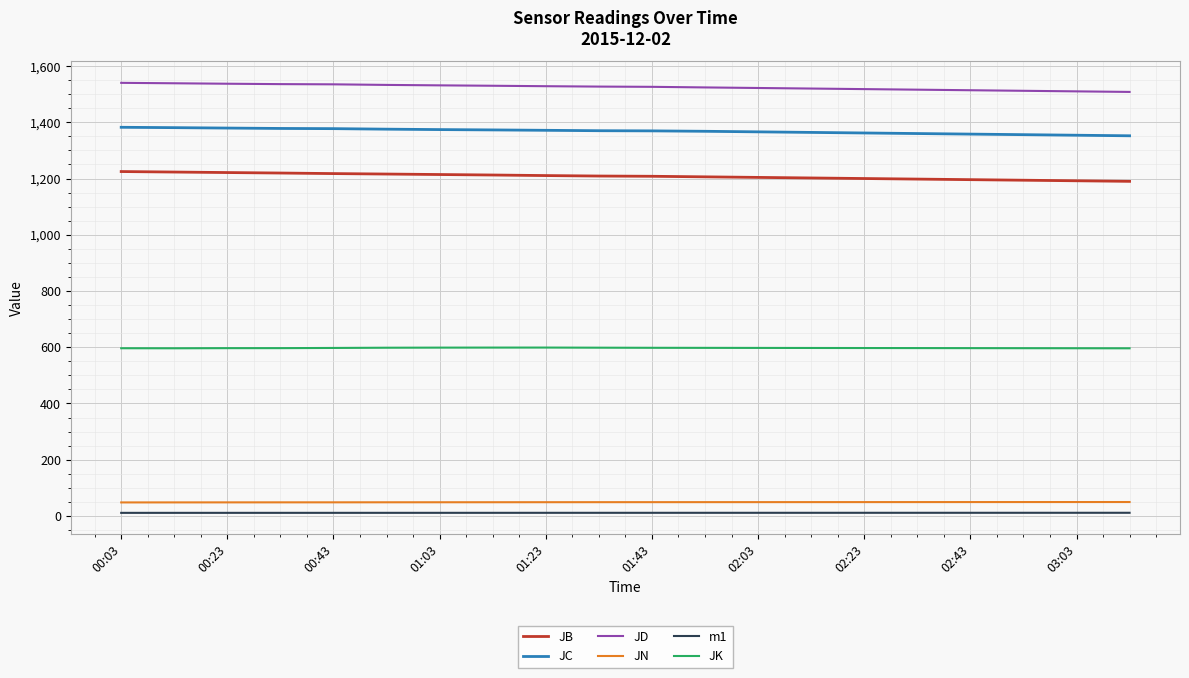

True or false: JB and JK intersect in this chart.

False